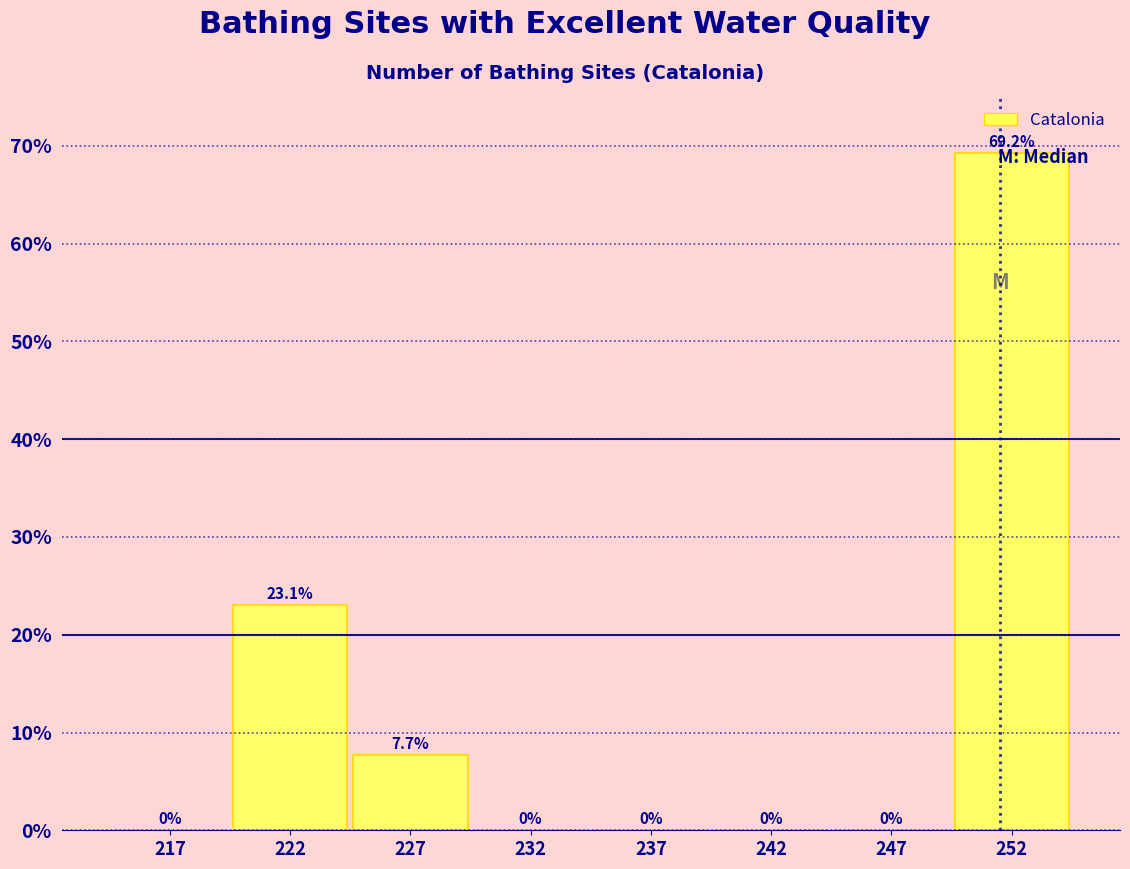

At which category does the chart reach its peak across all series?

252